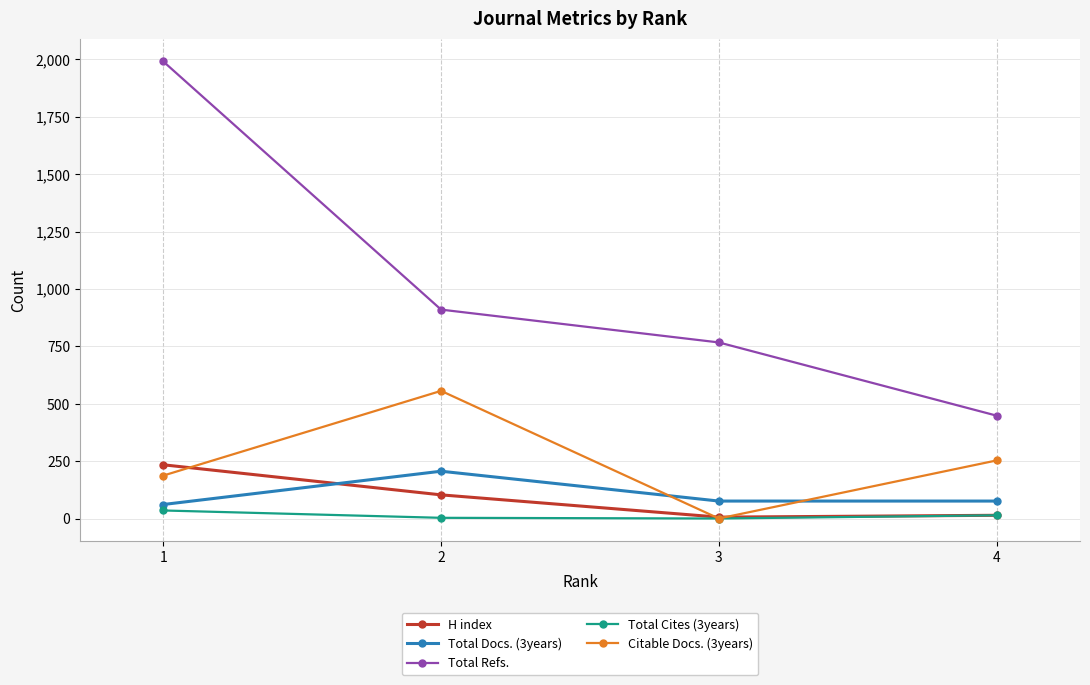

List the labels in order of Total Refs. value, smallest first.

4, 3, 2, 1